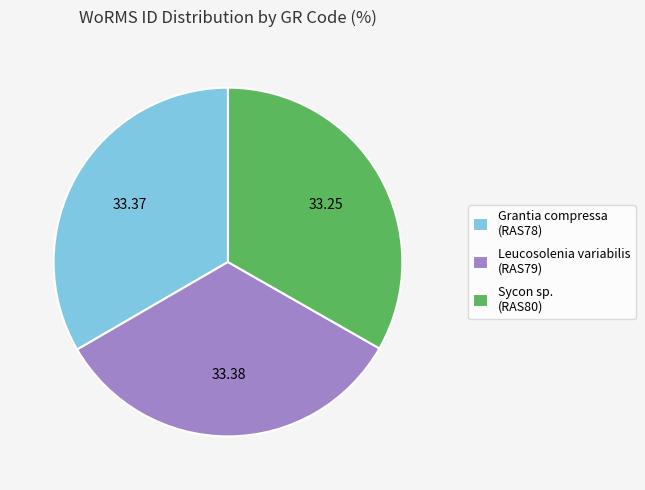

Combined, do Leucosolenia variabilis (RAS79) and Sycon sp. (RAS80) account for over 50%?

Yes